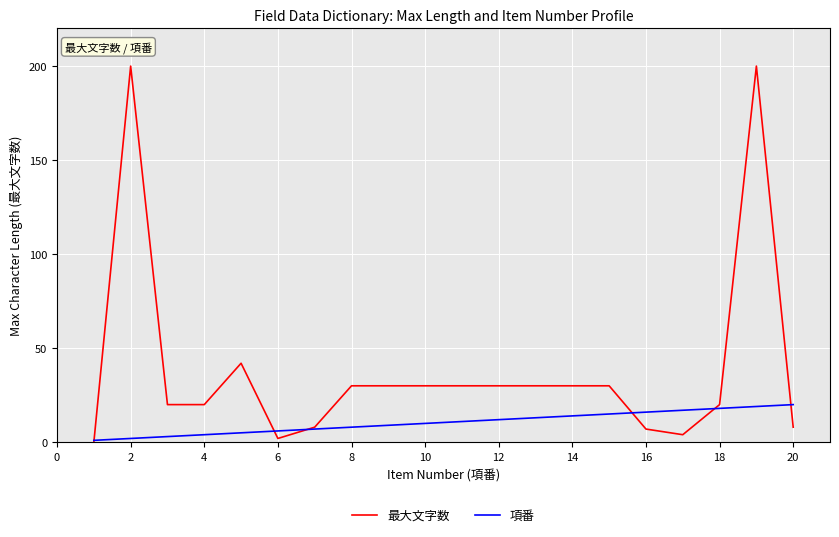

Reading right to left, transcribe all the data shown in this chart.

最大文字数: 8	200	20	4	7	30	30	30	30	30	30	30	30	8	2	42	20	20	200	0
項番: 20	19	18	17	16	15	14	13	12	11	10	9	8	7	6	5	4	3	2	1